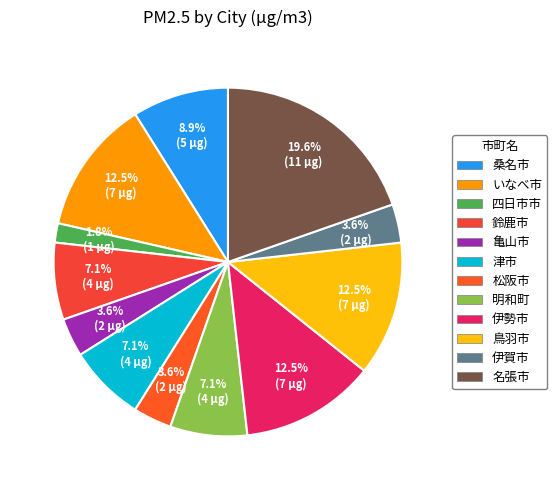

True or false: 桑名市 accounts for 2% of the total.

False